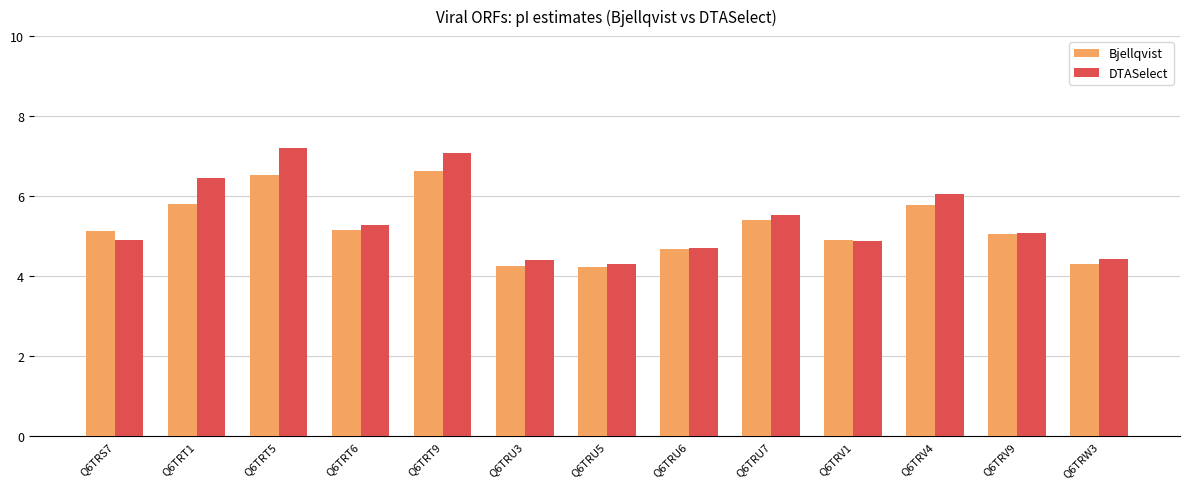

How many values in the DTASelect series are below 5?

6